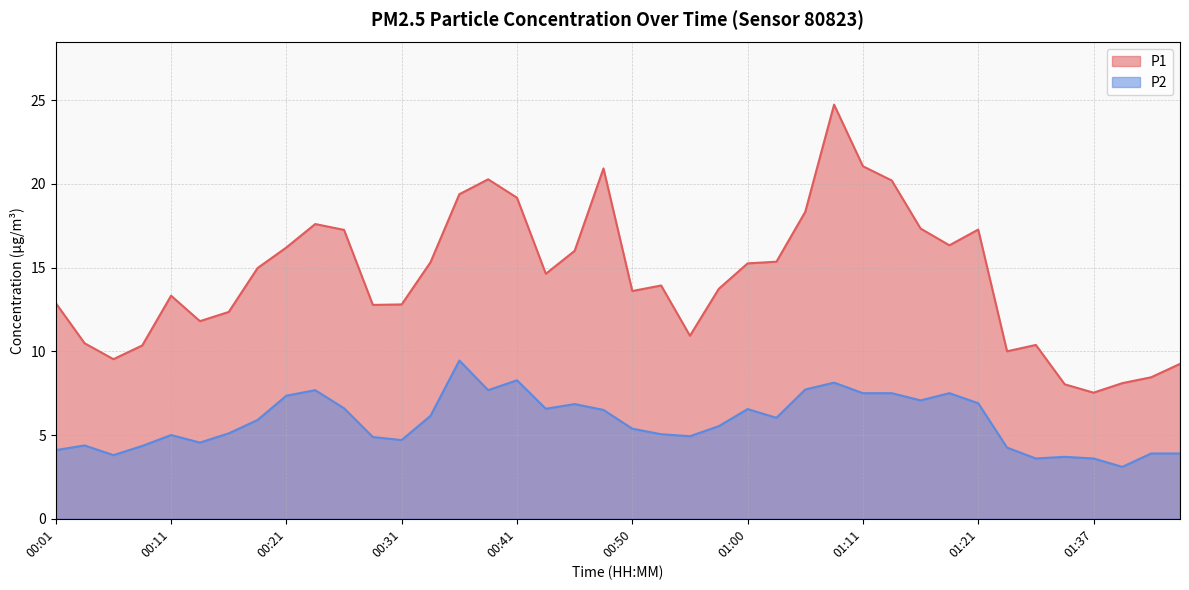

True or false: P2 and P1 intersect in this chart.

False